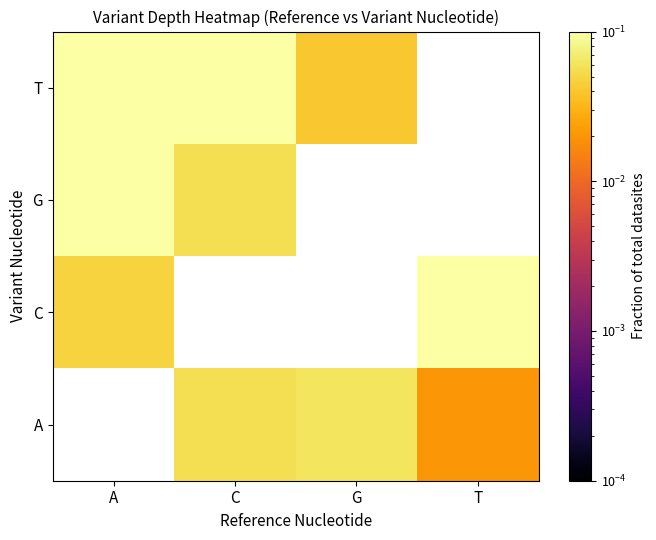

Which has a higher value, C or A?

C